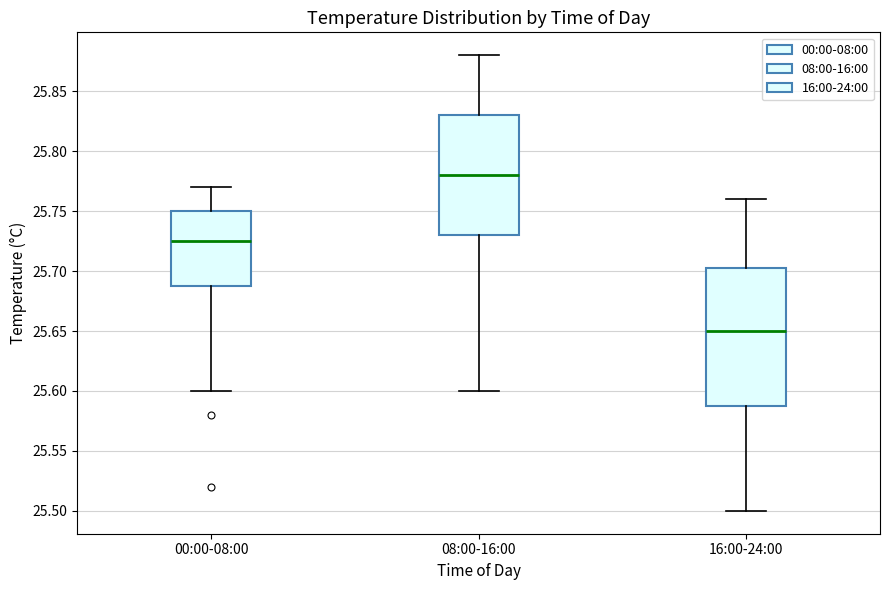

Reading left to right, transcribe this box plot: for each box, give where its median line is, the range the box spans, and where its two whiskers end, as read against the y-axis. The values are not printed on the chart, so give them approximately, as read against the axis.

00:00-08:00: median 25.725, box 25.690 to 25.750, whiskers 25.600 to 25.770
08:00-16:00: median 25.780, box 25.730 to 25.830, whiskers 25.600 to 25.880
16:00-24:00: median 25.650, box 25.590 to 25.705, whiskers 25.500 to 25.760